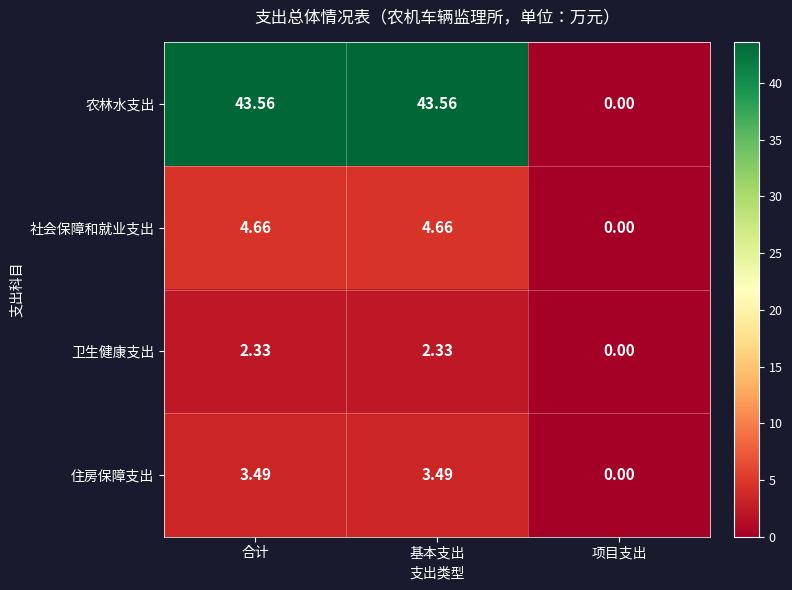

Is the value of 社会保障和就业支出 at 项目支出 greater than the value of 农林水支出 at 合计?

No